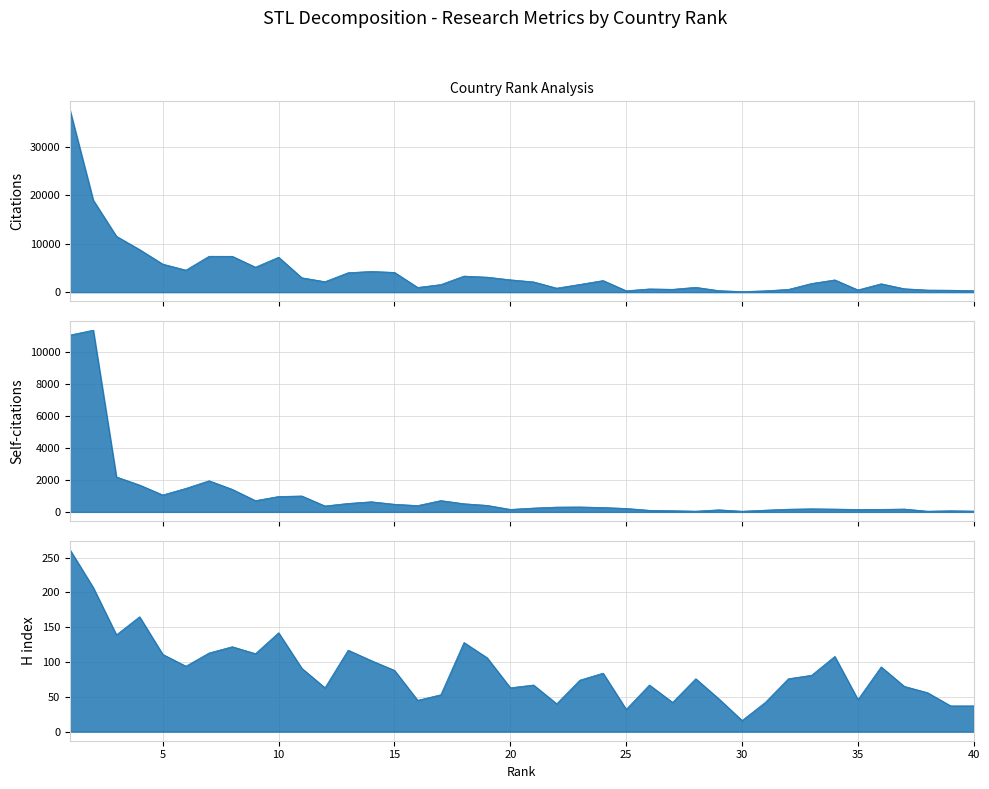

Reading left to right, extract all data points from this chart.

Citations: 37444	18959	11514	8768	5778	4537	7398	7385	5147	7191	2968	2156	4005	4268	4069	972	1562	3309	3088	2542	2112	826	1594	2391	286	665	586	995	307	117	275	567	1786	2523	454	1726	700	428	398	304
Self-citations: 11036	11341	2182	1676	1056	1469	1943	1407	703	962	994	370	529	633	477	396	707	510	407	156	240	300	309	273	215	99	75	47	130	43	109	168	192	176	154	159	178	45	71	52
H index: 261	207	139	165	111	94	113	122	112	142	91	63	117	102	88	45	53	128	106	63	67	40	74	84	32	67	42	76	47	16	42	76	81	108	46	93	65	56	37	37